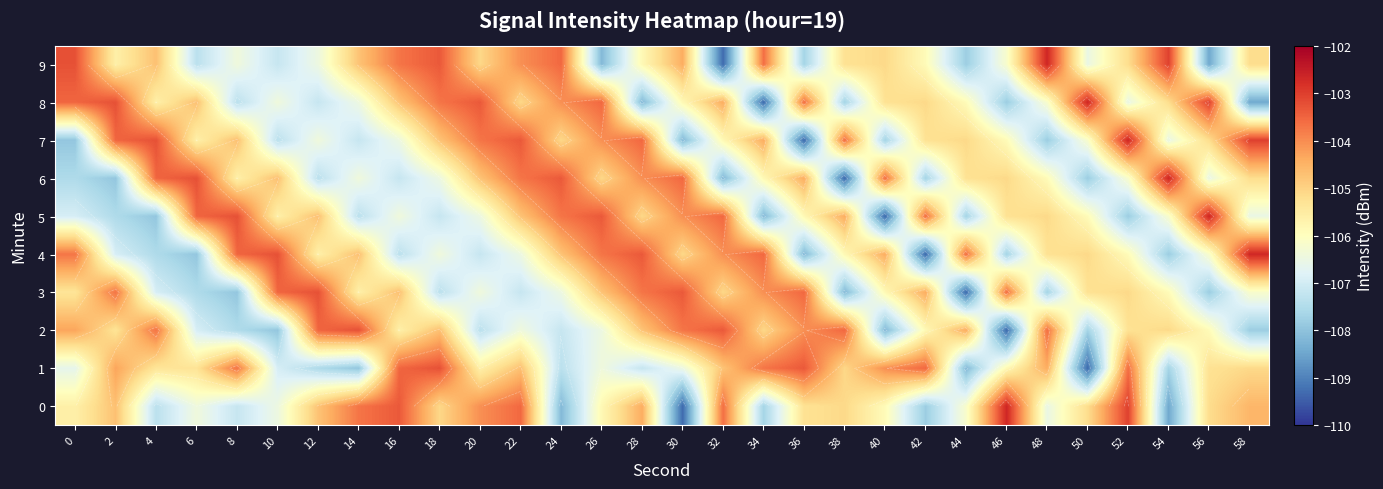

Rank the series at 24 from highest to lowest value.

6, 9, 5, 8, 4, 7, 3, 2, 1, 0